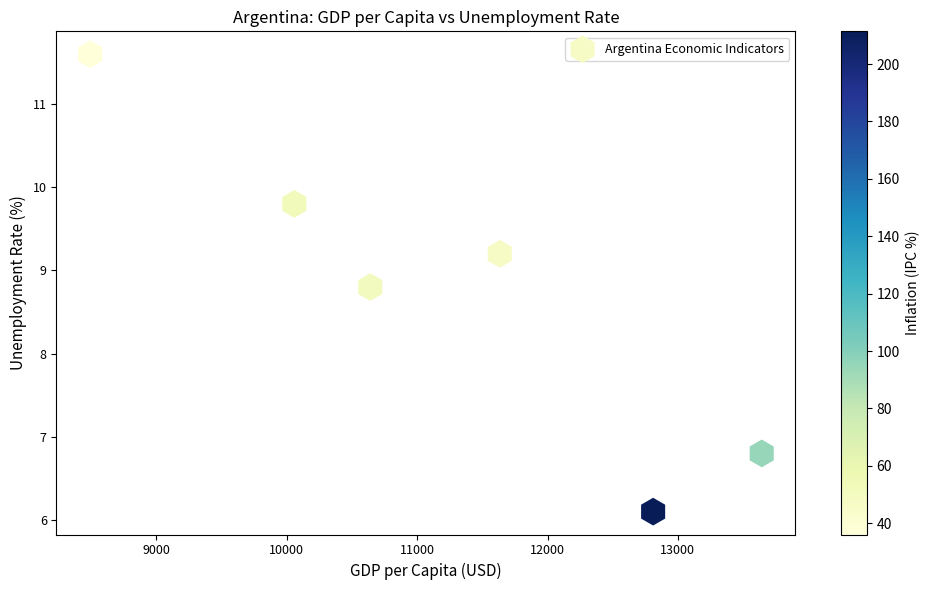

What is the average X value?

11212.4